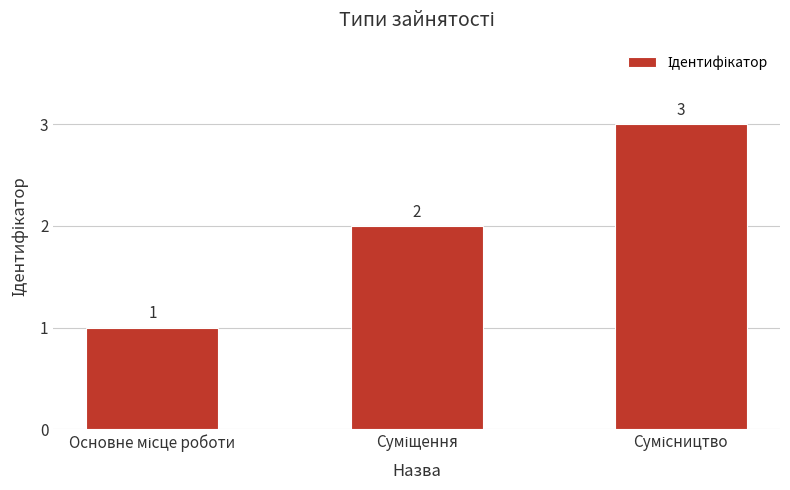

What is the value of the 2nd bar from the left?

2